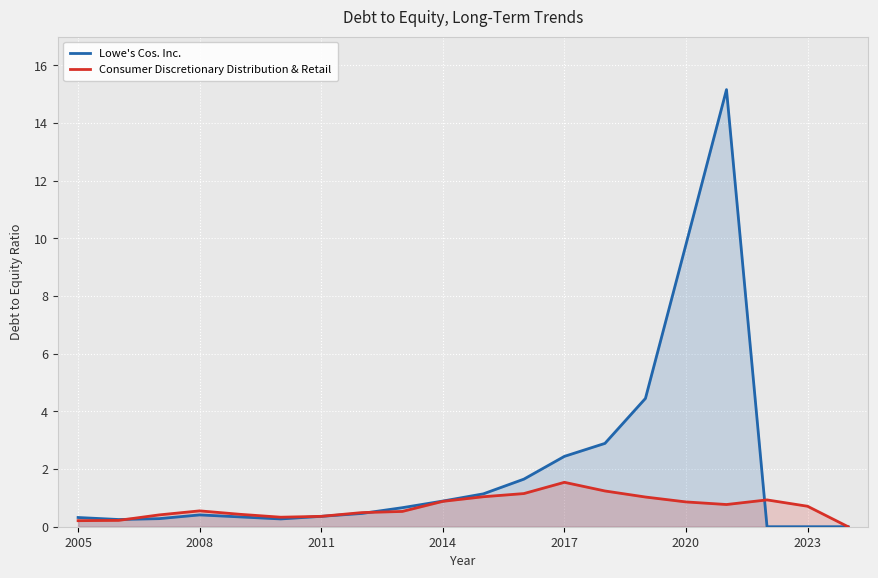

The Lowe's Cos. Inc. series shows 0.1 at 7. True or false?

False